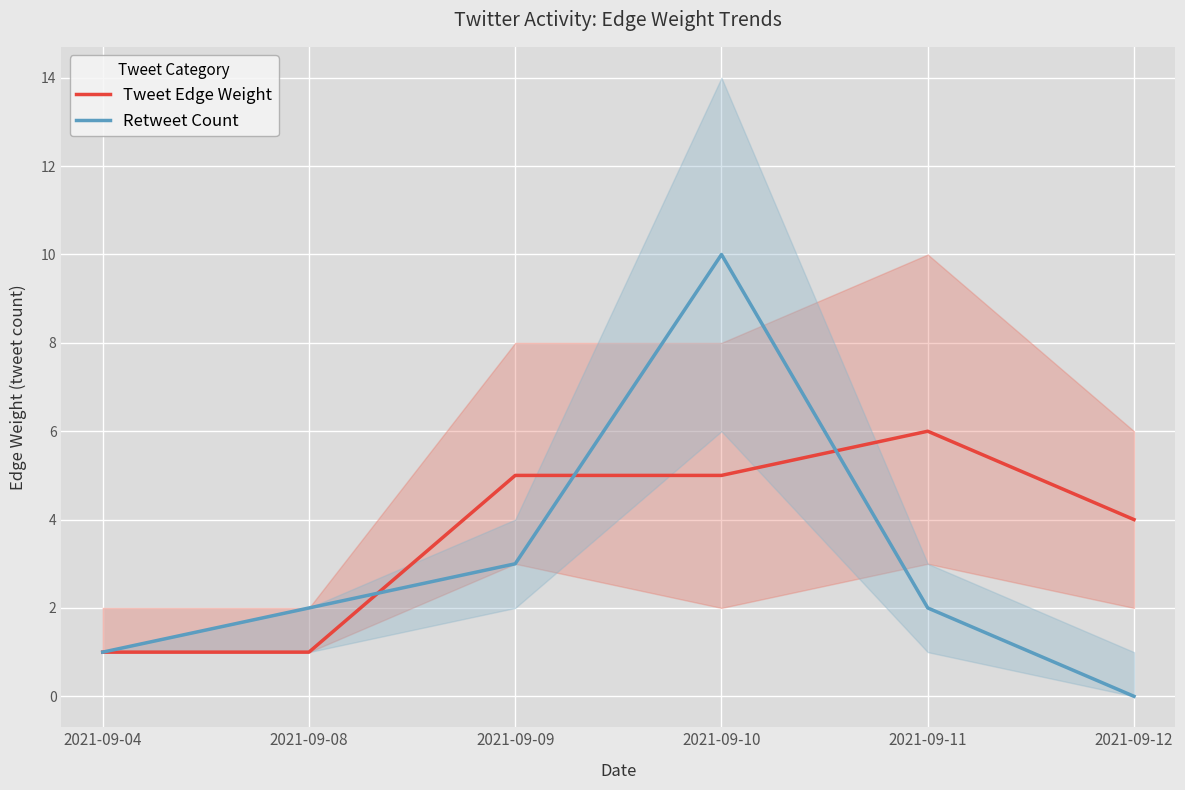

True or false: Retweet Count has more than 1 points higher than both neighbors.

False